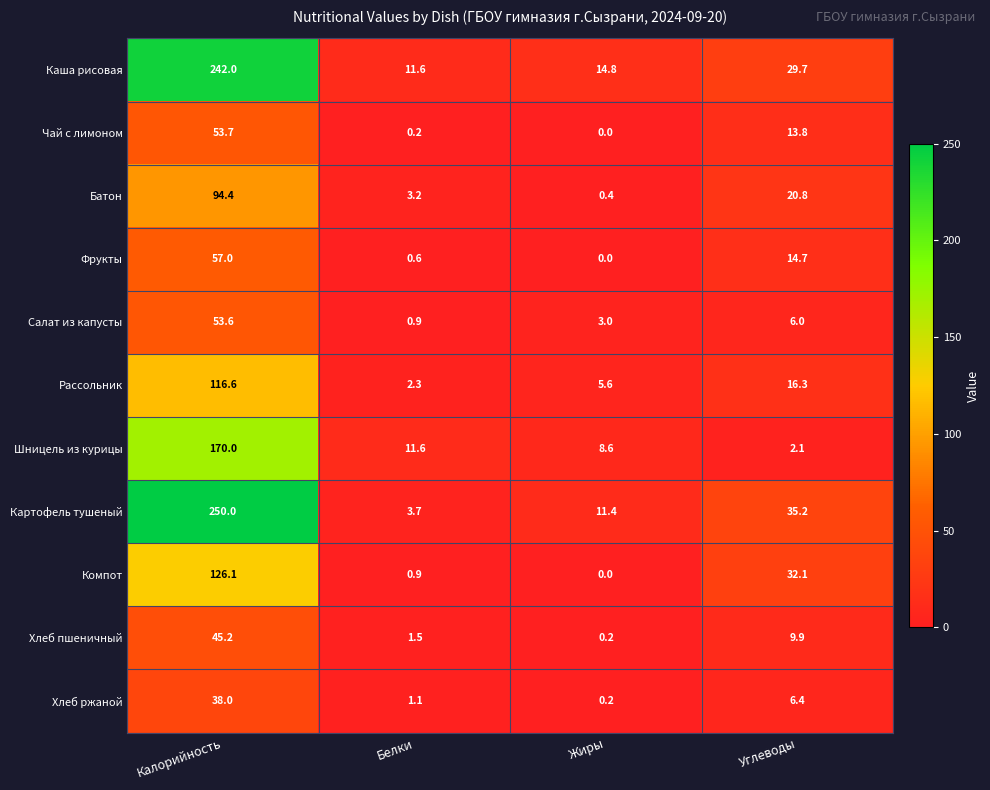

Which category has the highest value across all series?

Калорийность